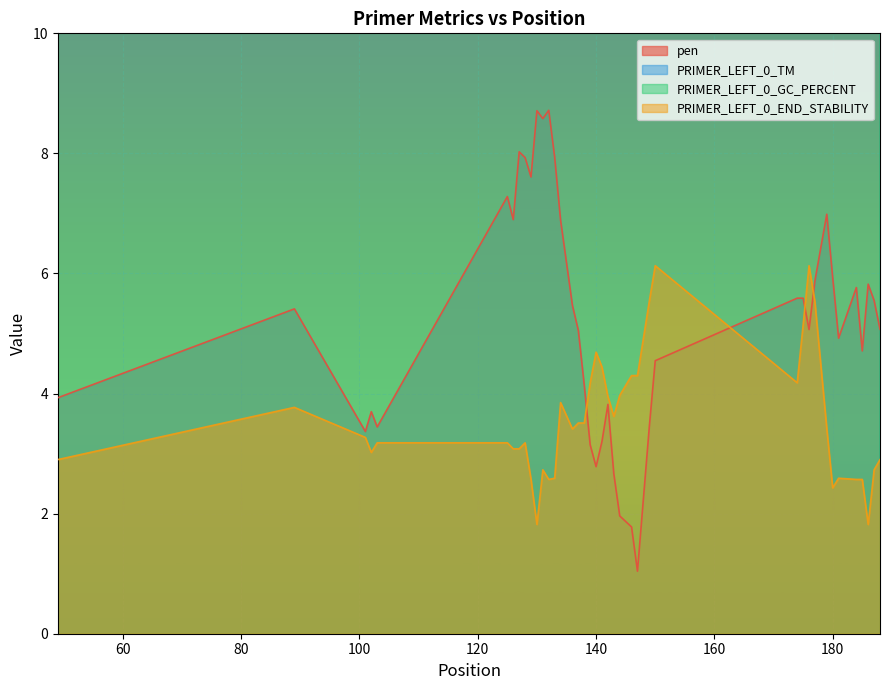

Is the value of PRIMER_LEFT_0_GC_PERCENT at 35 greater than the value of PRIMER_LEFT_0_TM at 32?

No